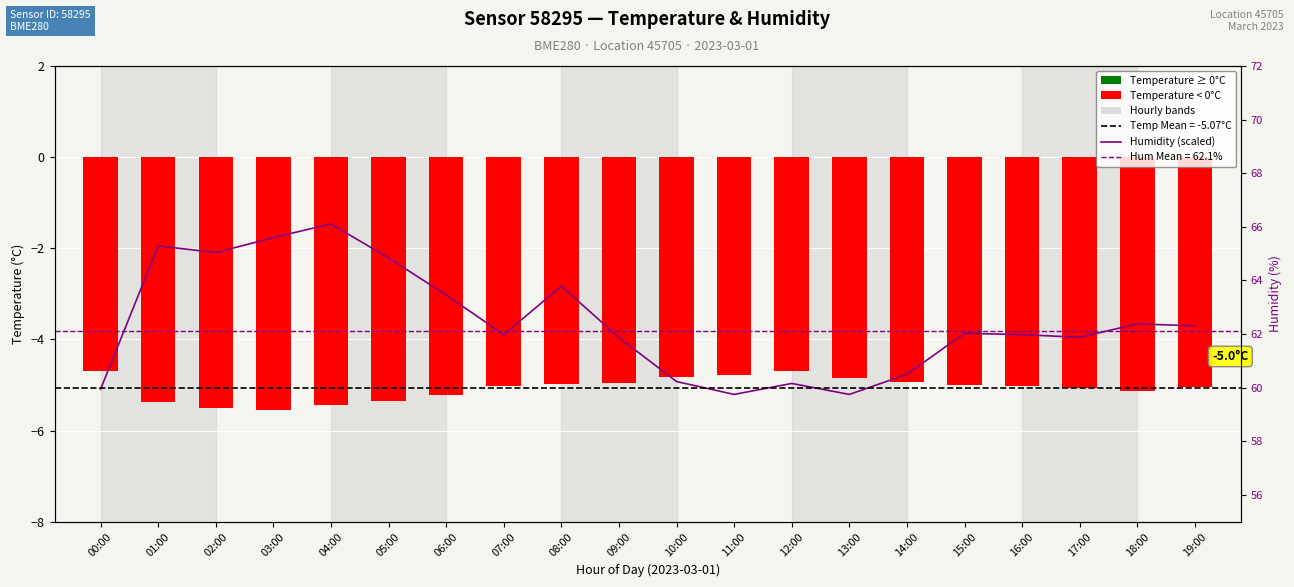

At how many categories does at least one series exceed -2?

3